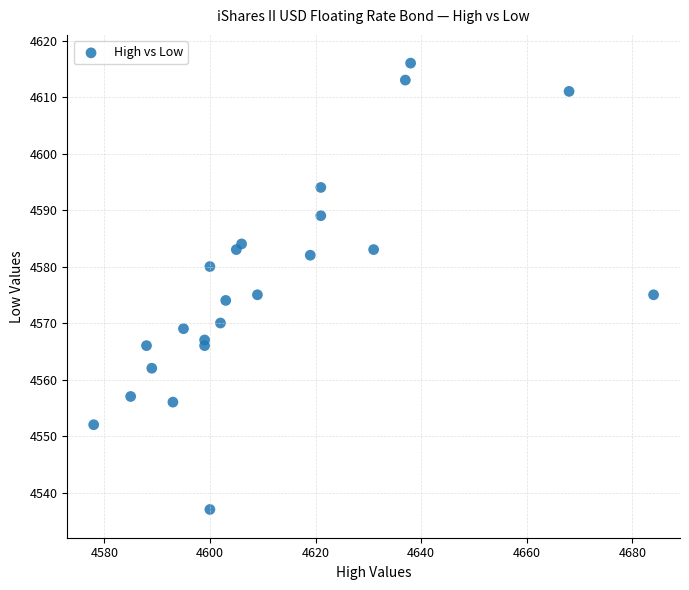

What is the range of Y values (max minus min)?

79